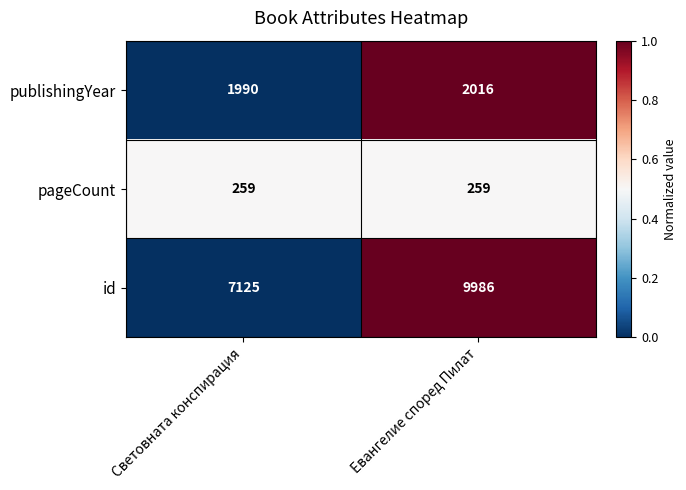

Reading left to right, what are all the values shown in this chart?

publishingYear: Световната конспирация=1990	Евангелие според Пилат=2016
pageCount: Световната конспирация=259	Евангелие според Пилат=259
id: Световната конспирация=7125	Евангелие според Пилат=9986